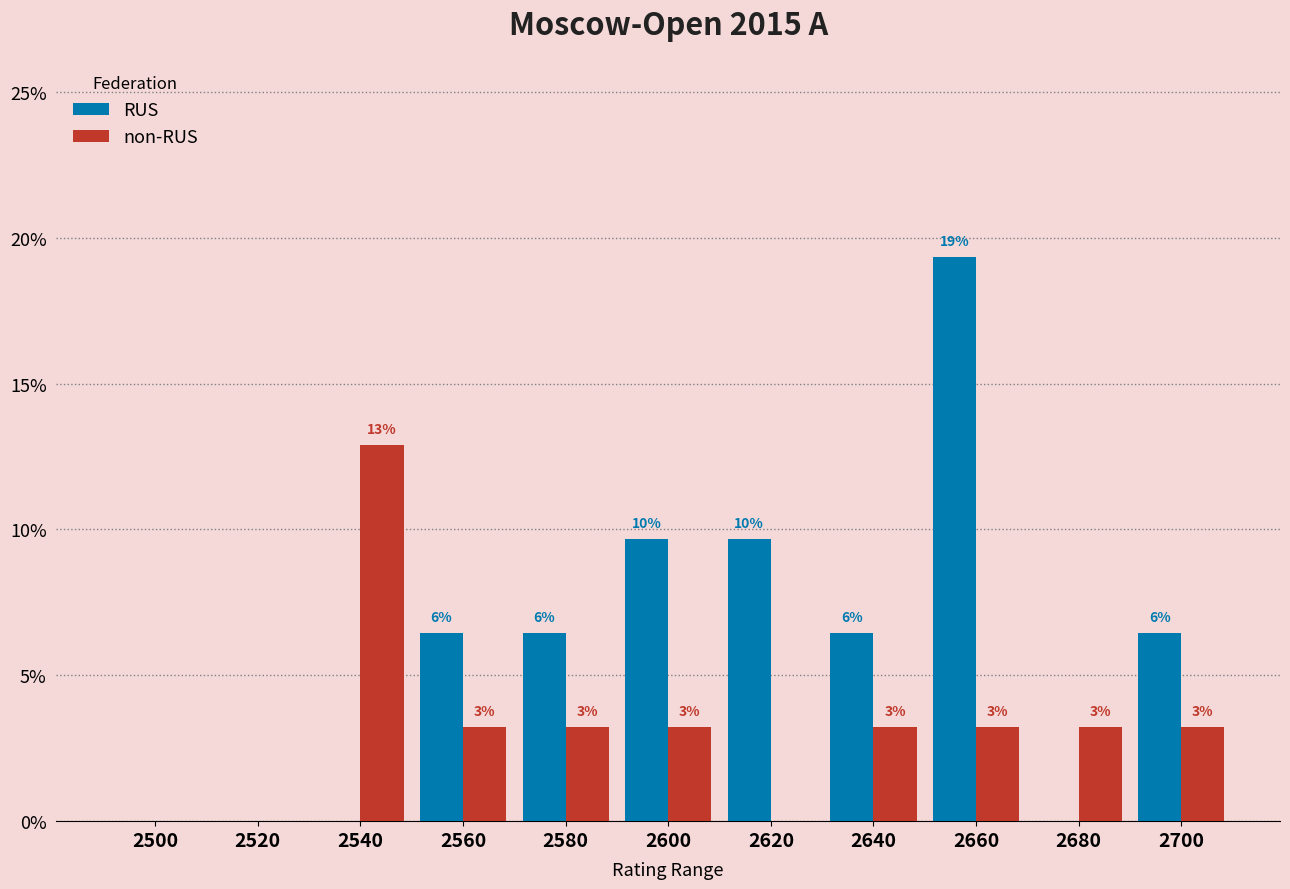

What are all the series names shown in the legend?

RUS, non-RUS